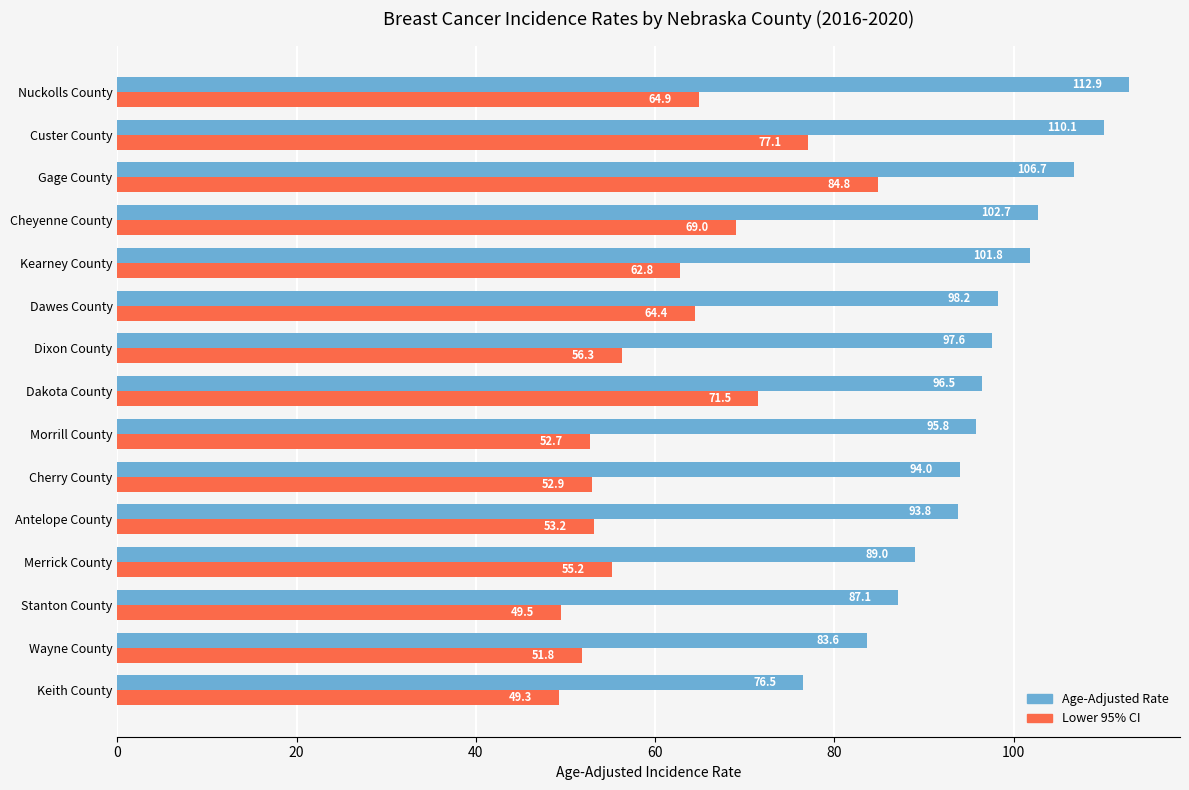

How many distinct data groups are displayed?

2